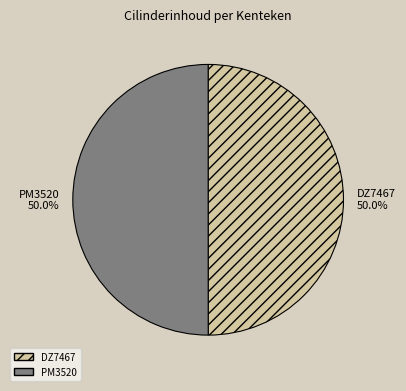

True or false: PM3520 accounts for 50% of the total.

True